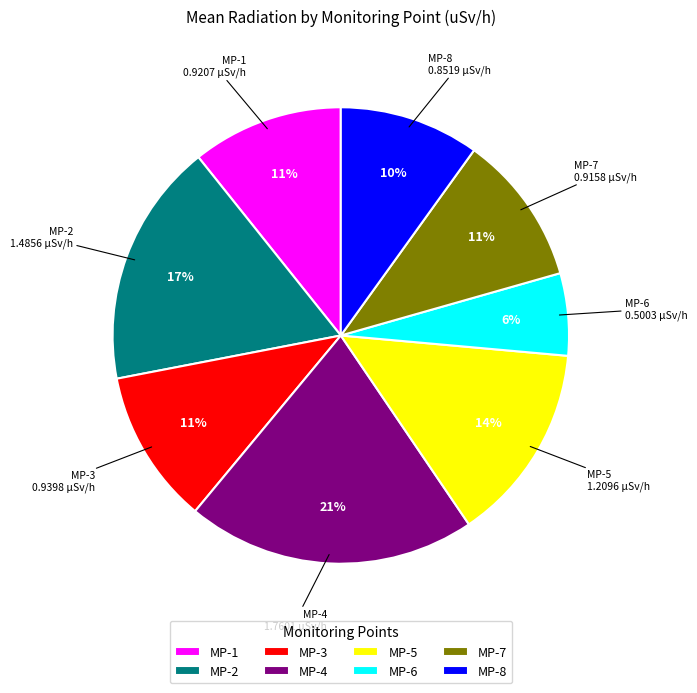

To the nearest percent, what percentage of the pie is MP-6?

6%